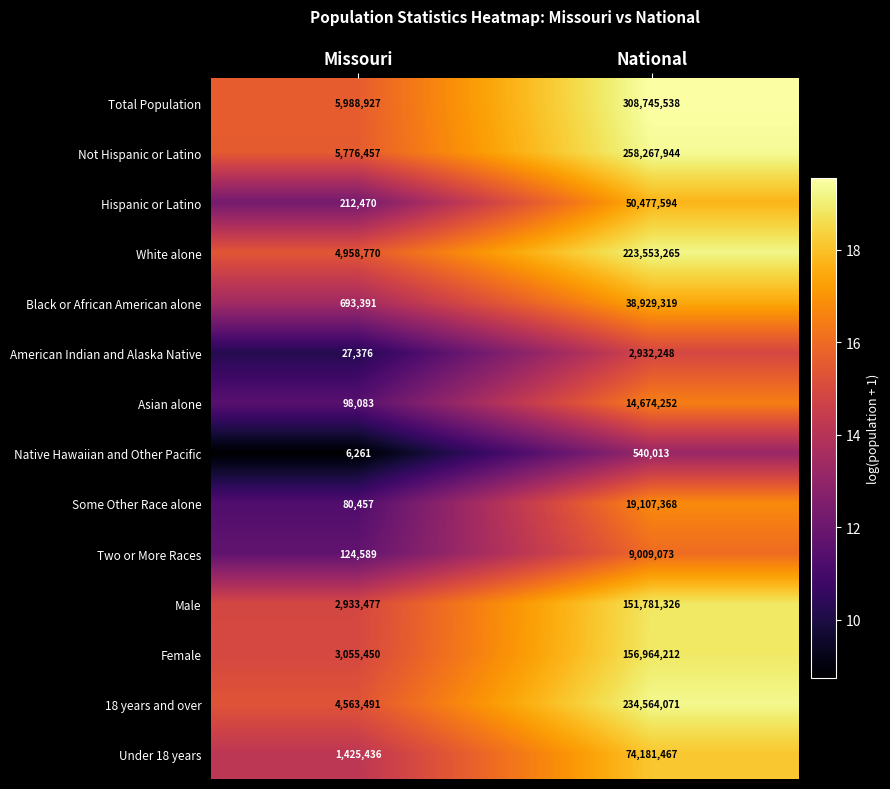

What is the sum of the Total Population values at National and Missouri?

314734465